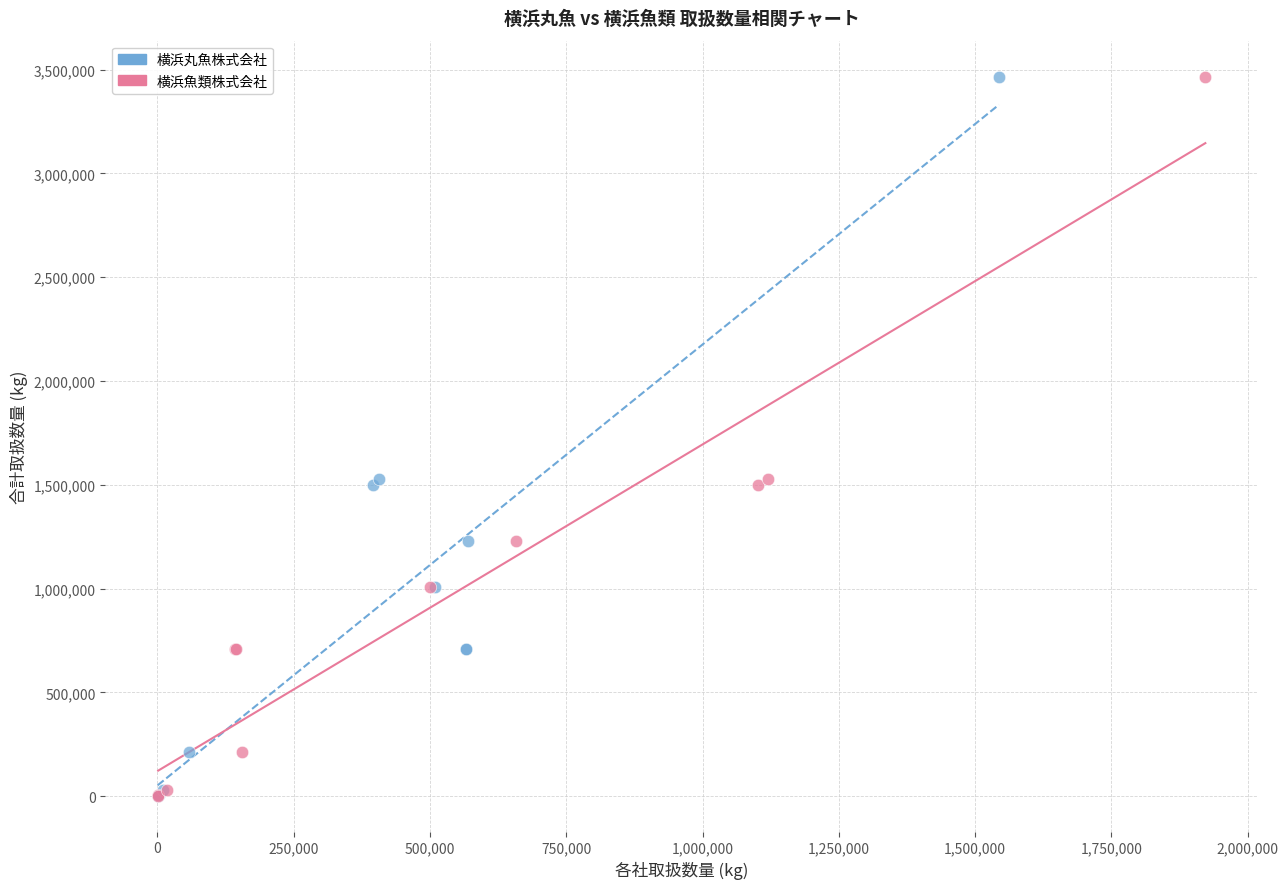

What are all the series names shown in the legend?

横浜丸魚株式会社, 横浜魚類株式会社